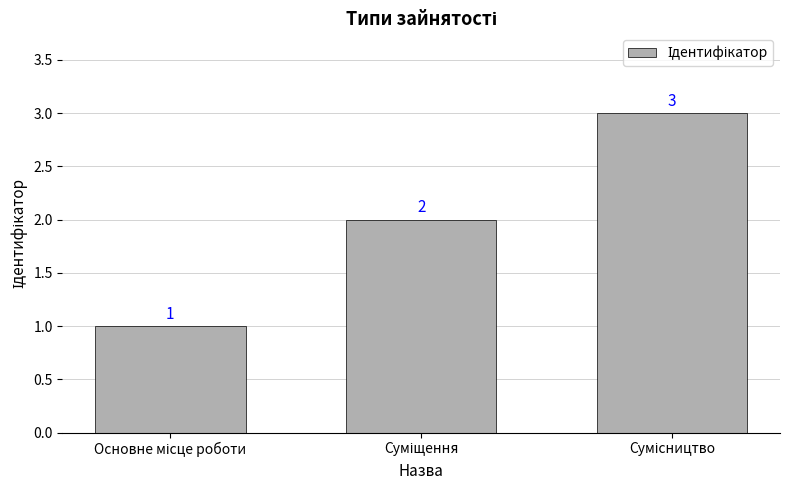

What is the sum of all values?

6